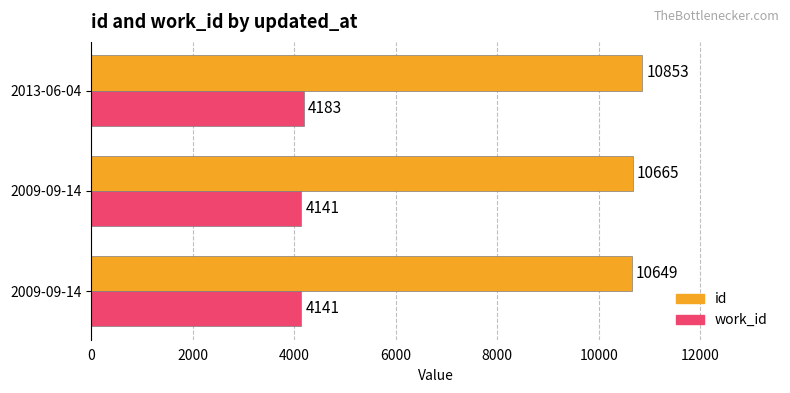

Rank the series by their average value, from lowest to highest.

work_id, id